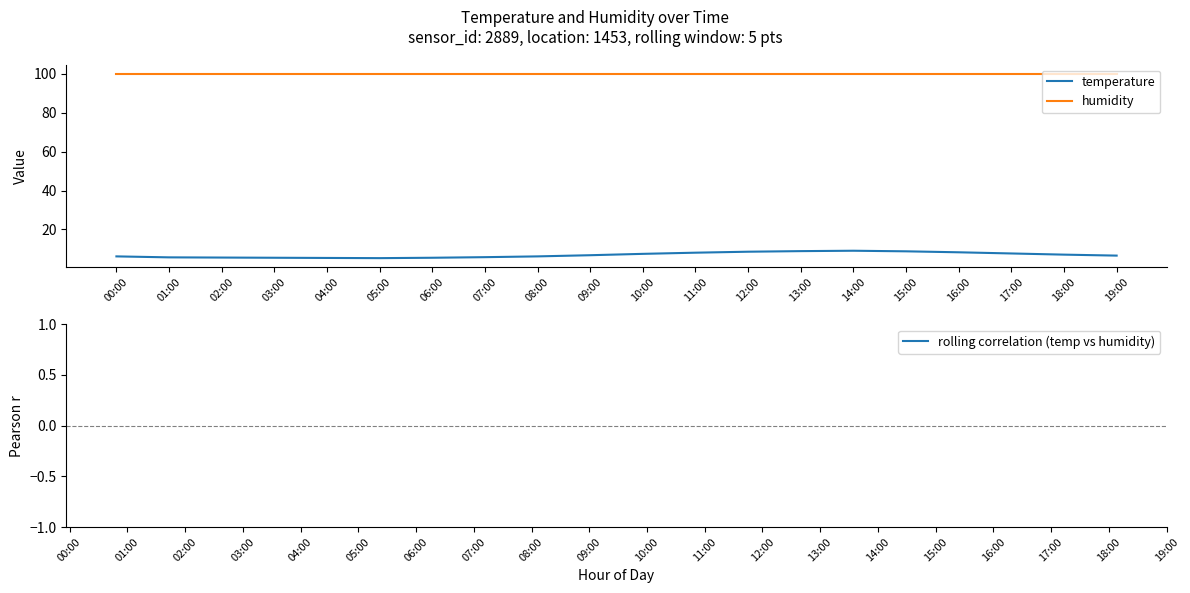

Which label corresponds to the largest value in the chart?

00:00